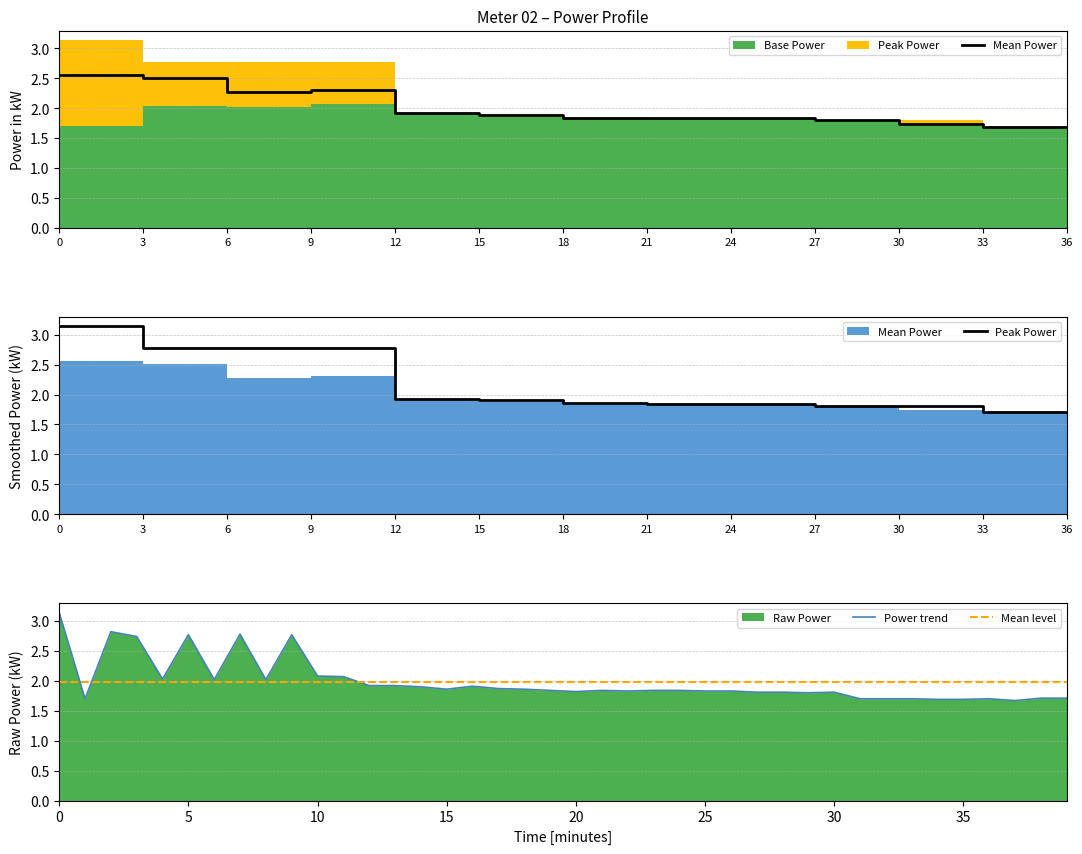

What is the total value across all series at 00:10?

4.2